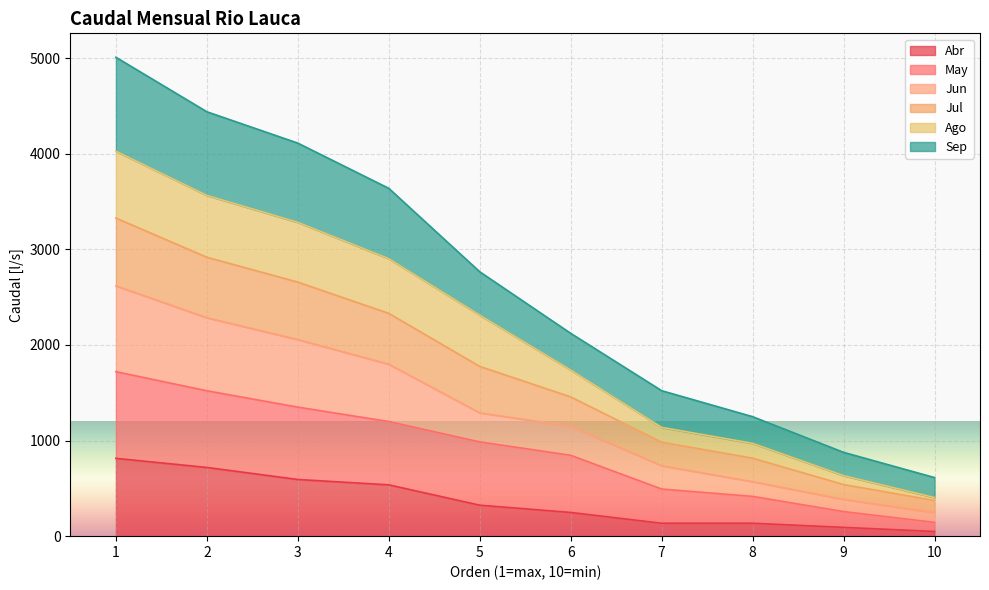

At how many categories does at least one series exceed 3025?

4